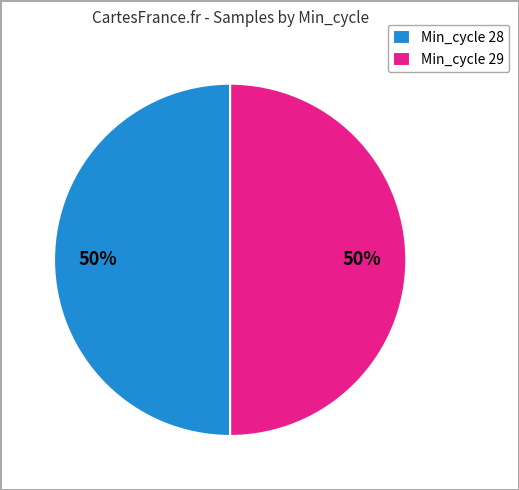

The Min_cycle 28 slice represents 50% of the pie. True or false?

True